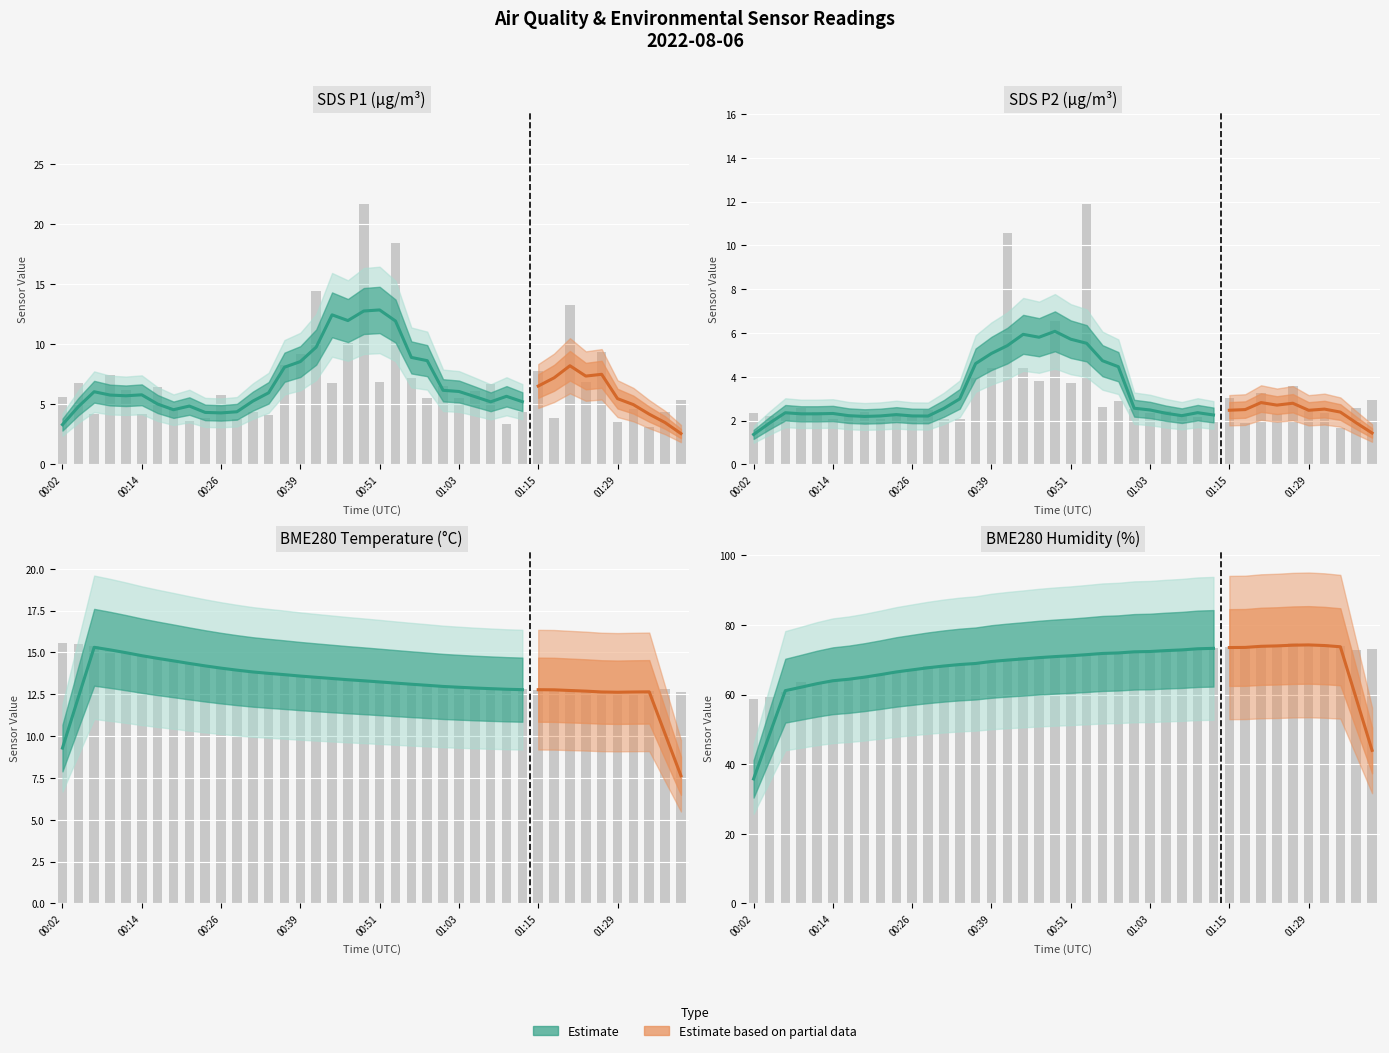

How many bars are there in total?

160